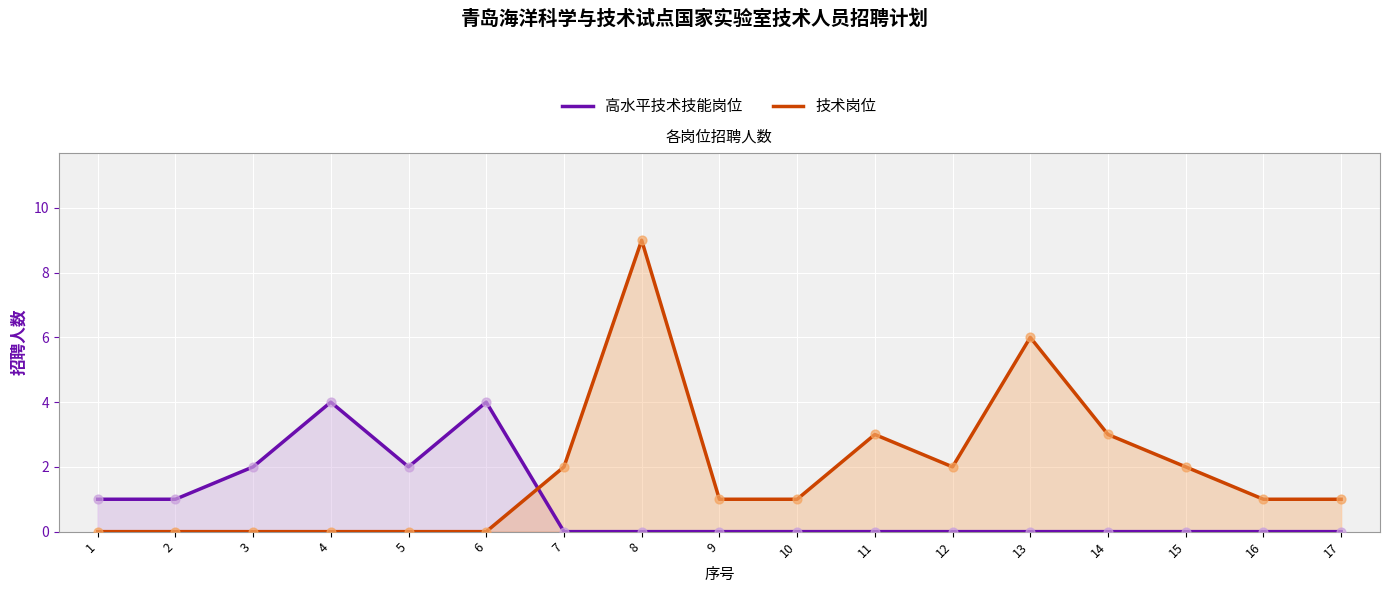

What is the total value across all series at 2?

1